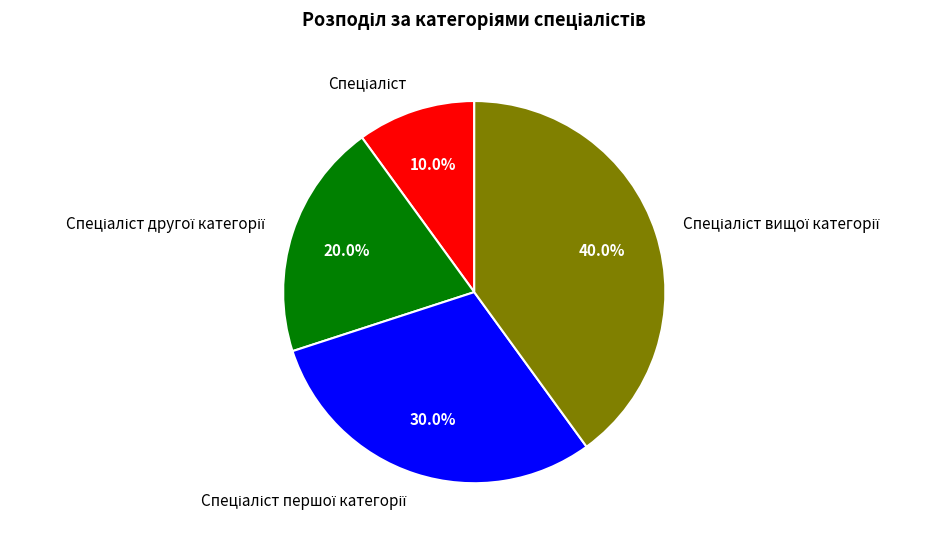

To the nearest percent, what is the difference between the largest and smallest slice percentages?

30%